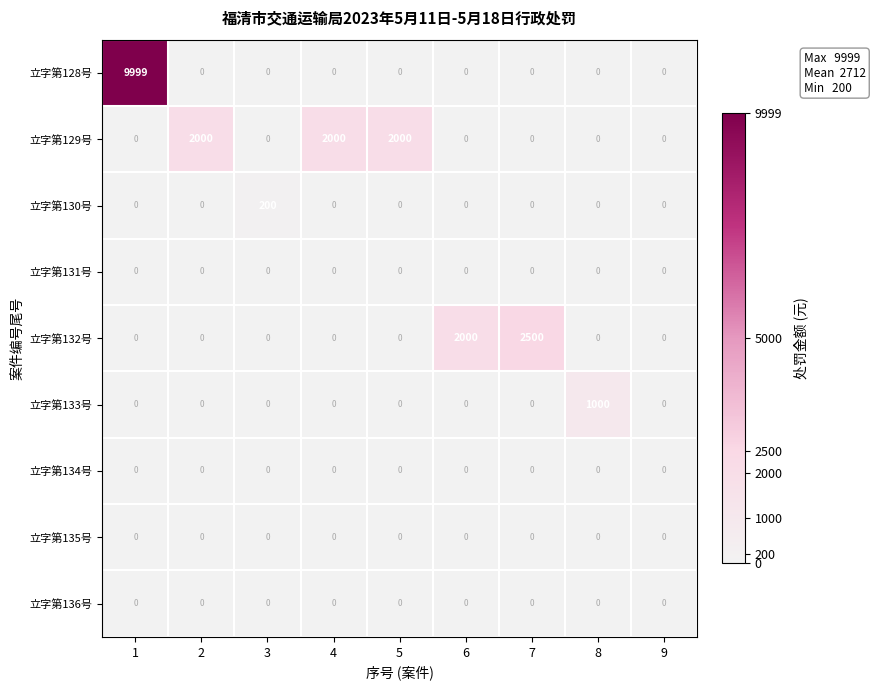

At how many categories does at least one series exceed 1523?

6